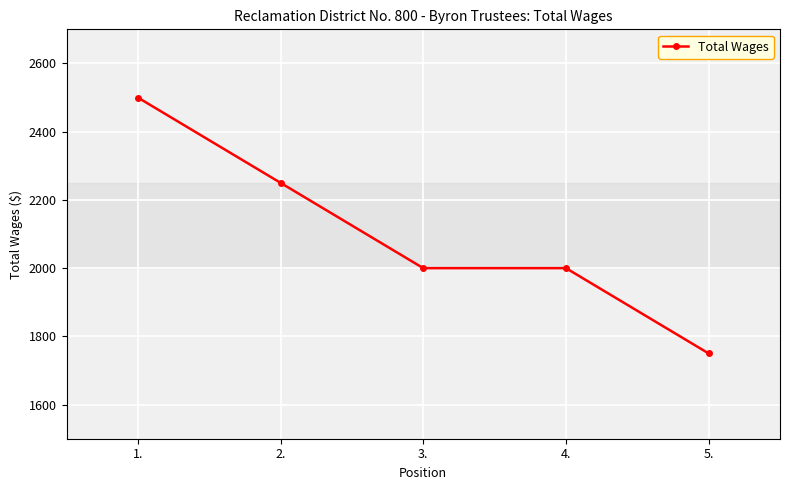

How many distinct data groups are displayed?

1